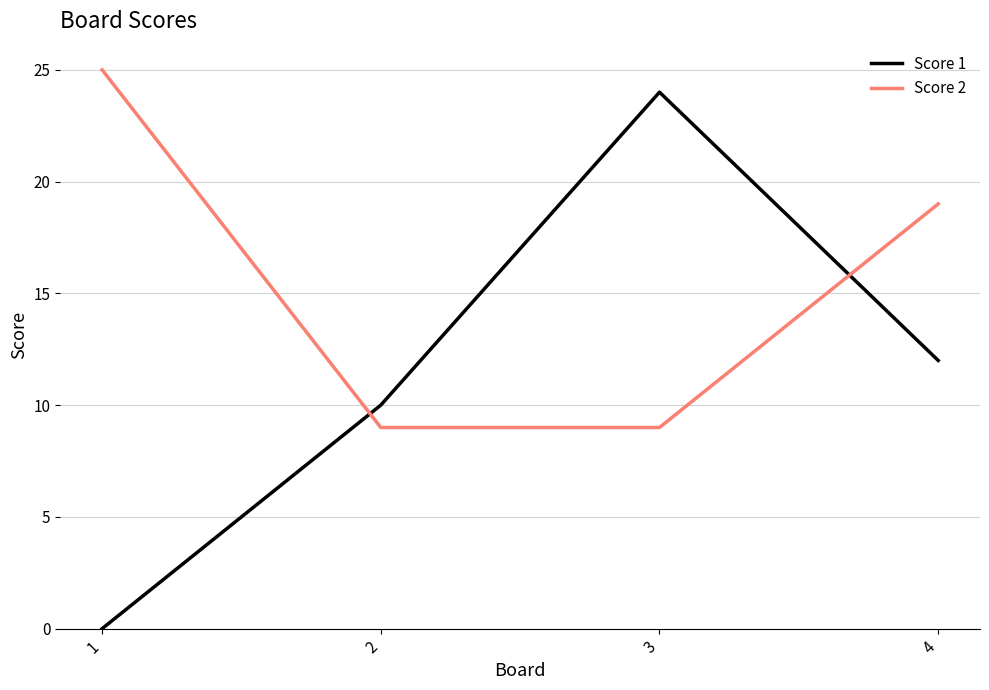

What is the sum of all Score 2 values?

62